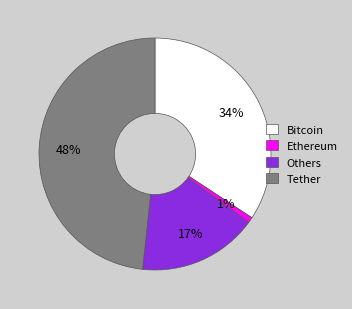

What is the smallest slice in the pie chart?

Ethereum